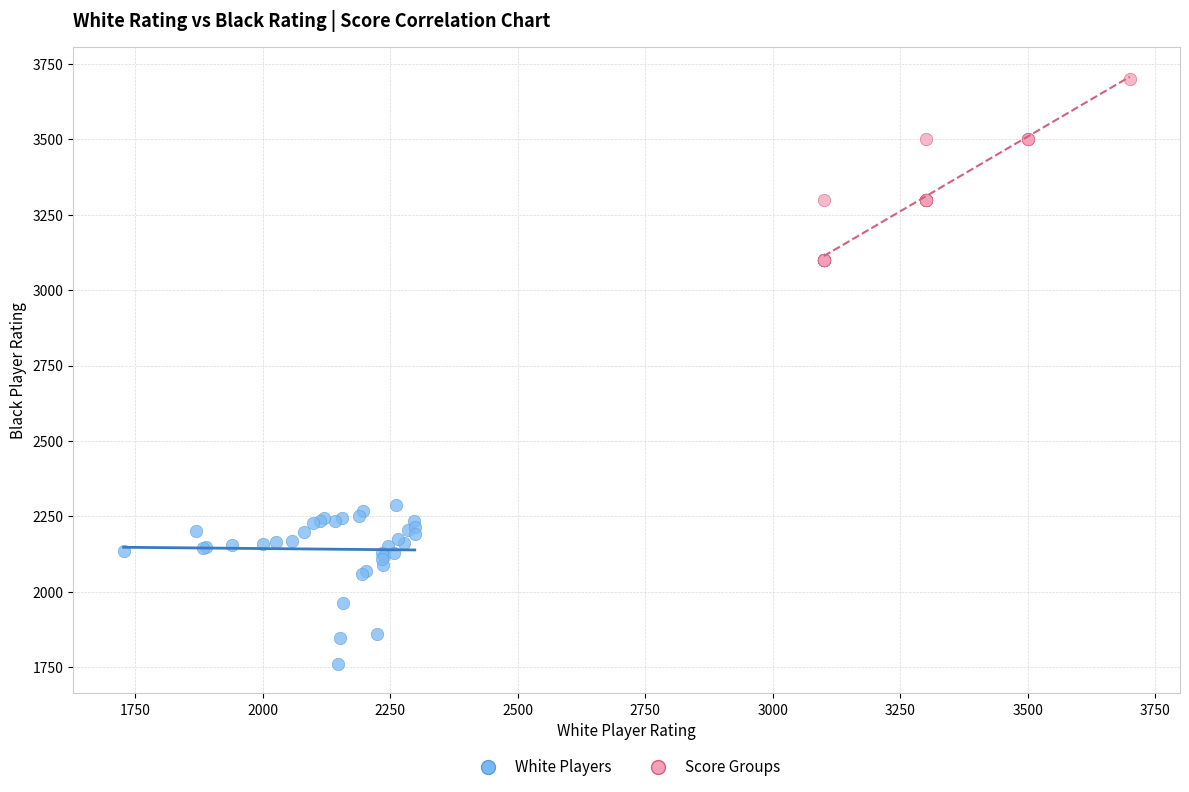

Which series contains the lowest Y value?

White Players